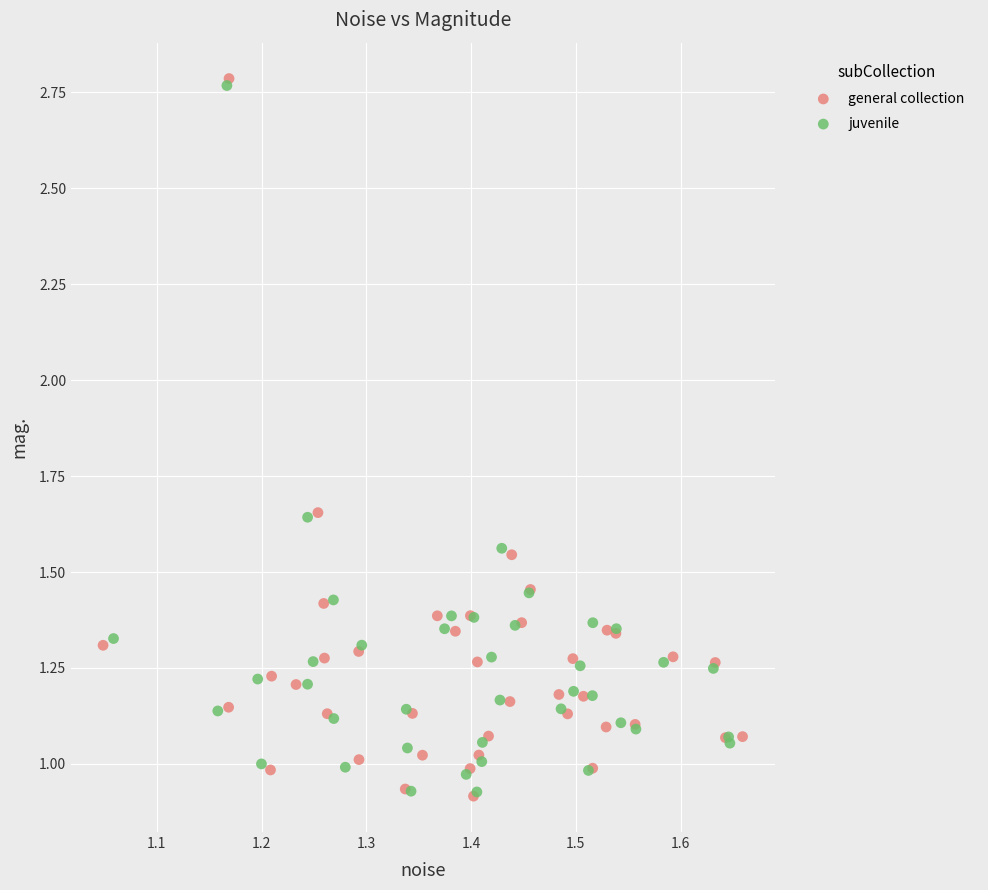

Which series has the widest spread of Y values?

general collection